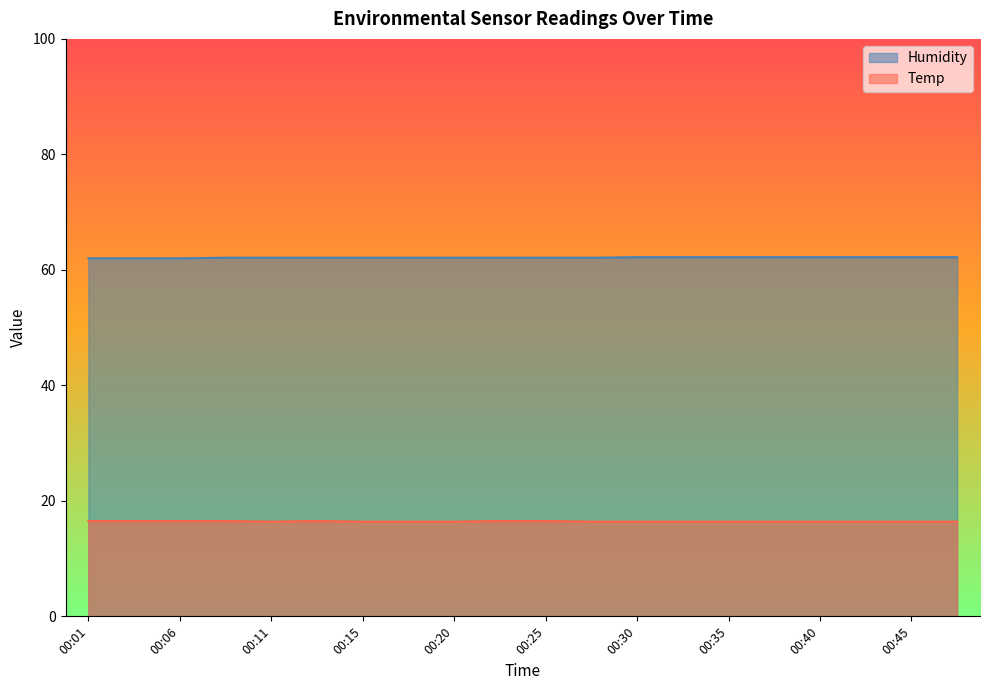

What are all the series names shown in the legend?

Humidity, Temp